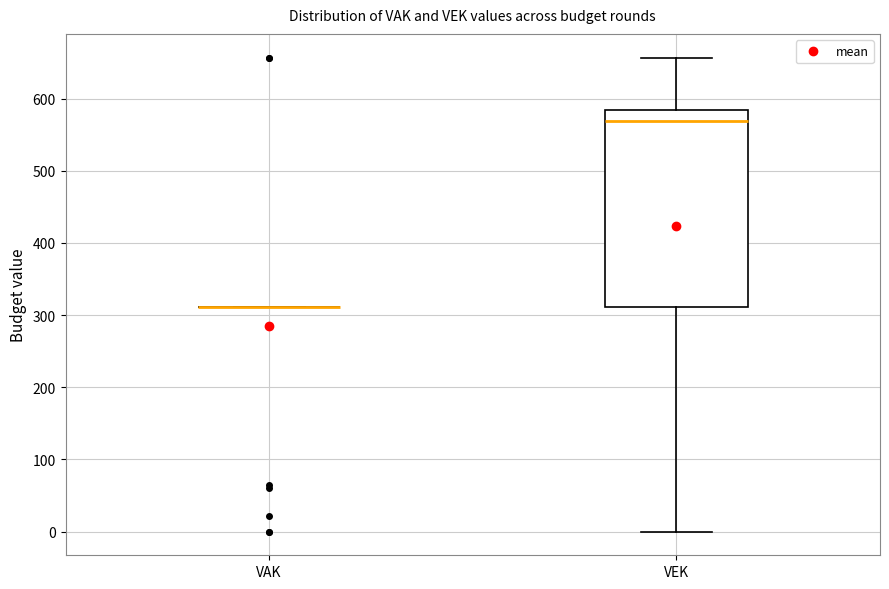

Which box is the tallest, from its lower edge to its upper edge?

VEK